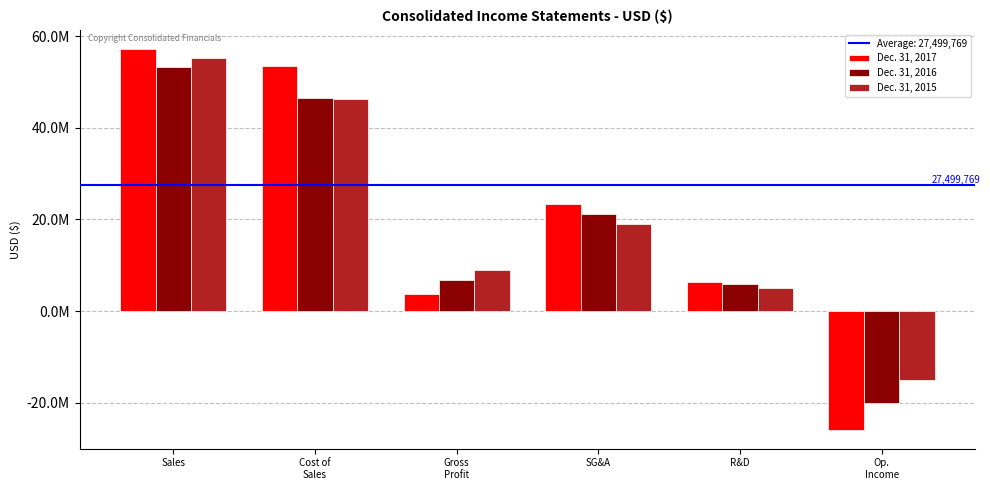

What is the sum of all Dec. 31, 2017 values?

118302453